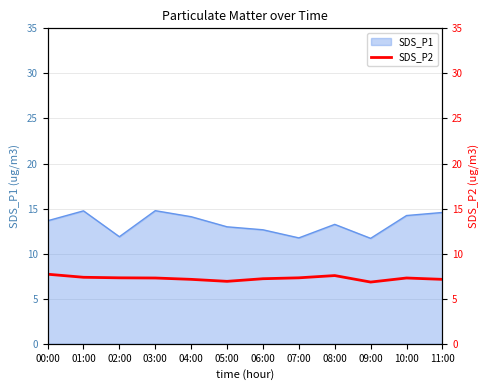

Is it true that SDS_P1 equals 13.2 at 08:00?

True